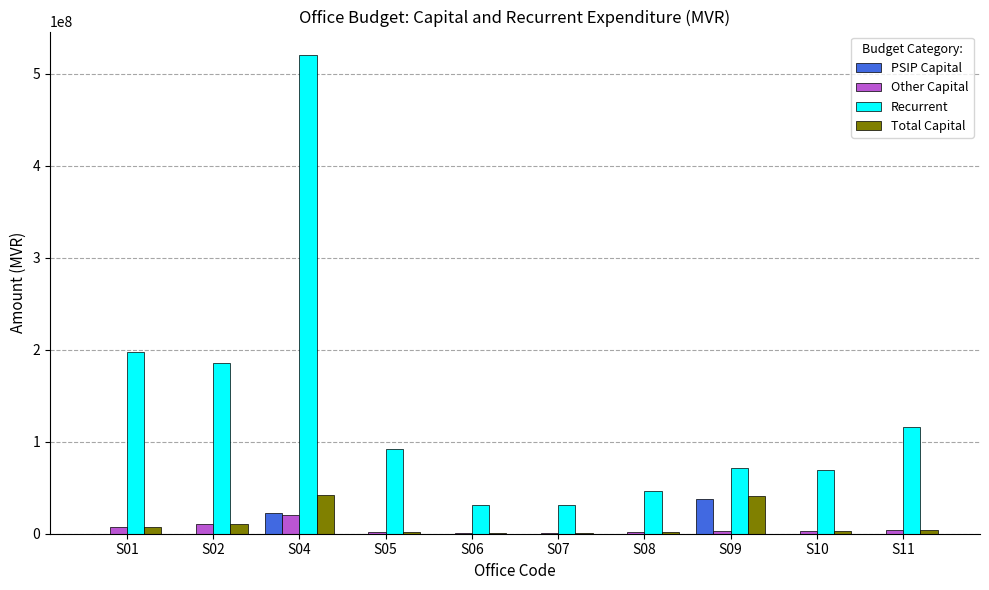

What are all the series names shown in the legend?

PSIP Capital, Other Capital, Recurrent, Total Capital